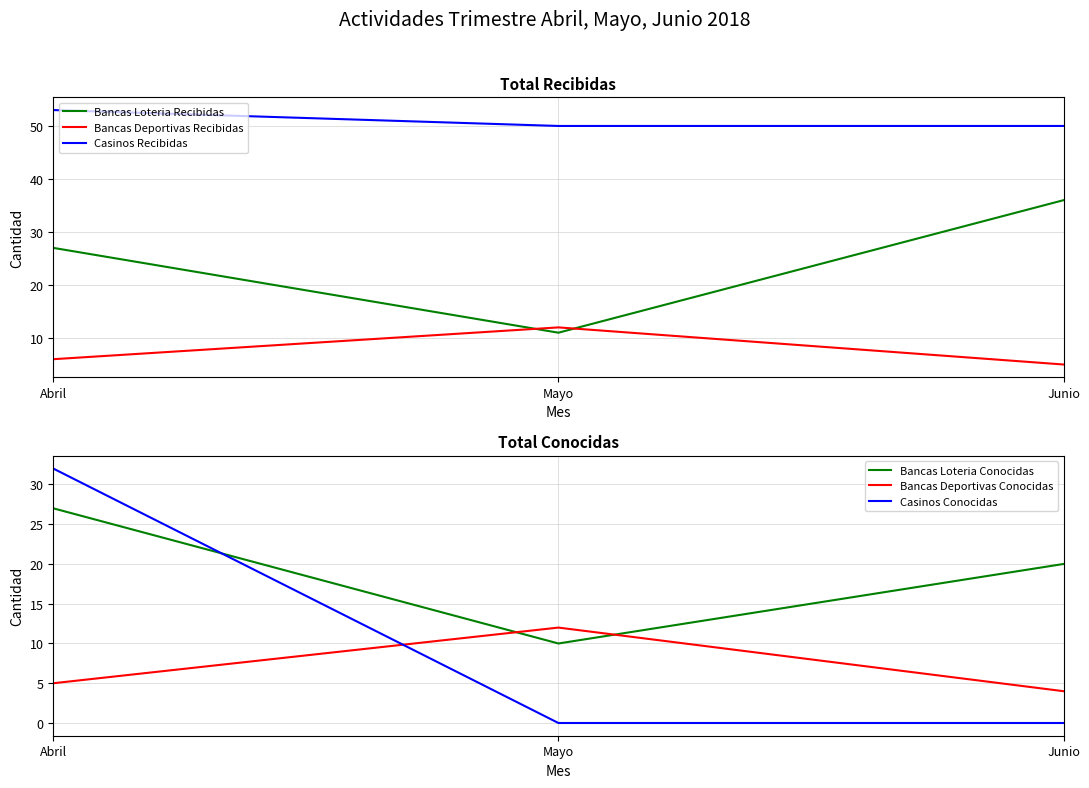

How many Bancas Deportivas Conocidas values are between 4 and 12?

3